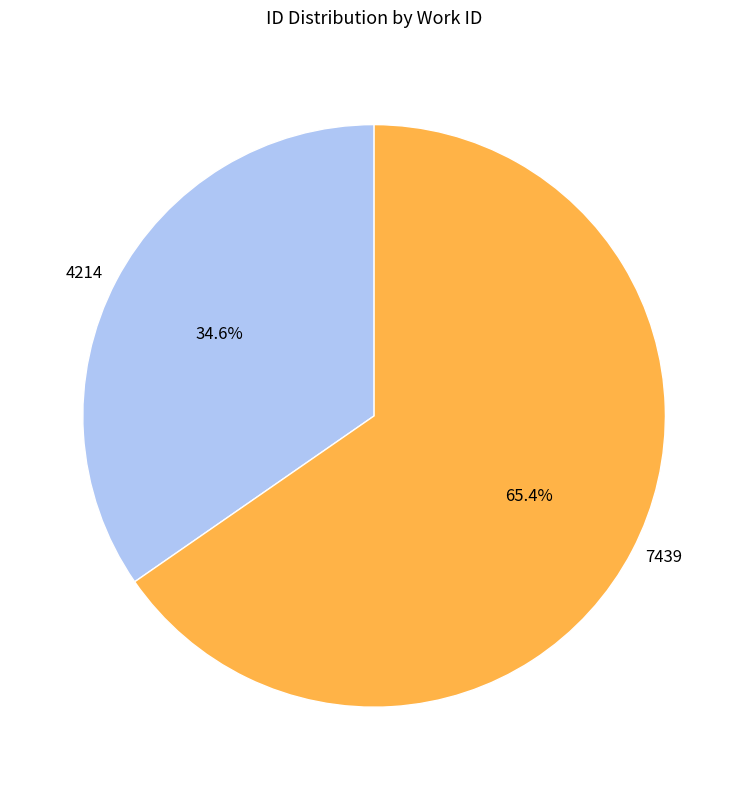

Is the sum of 4214 and 7439 greater than half?

Yes